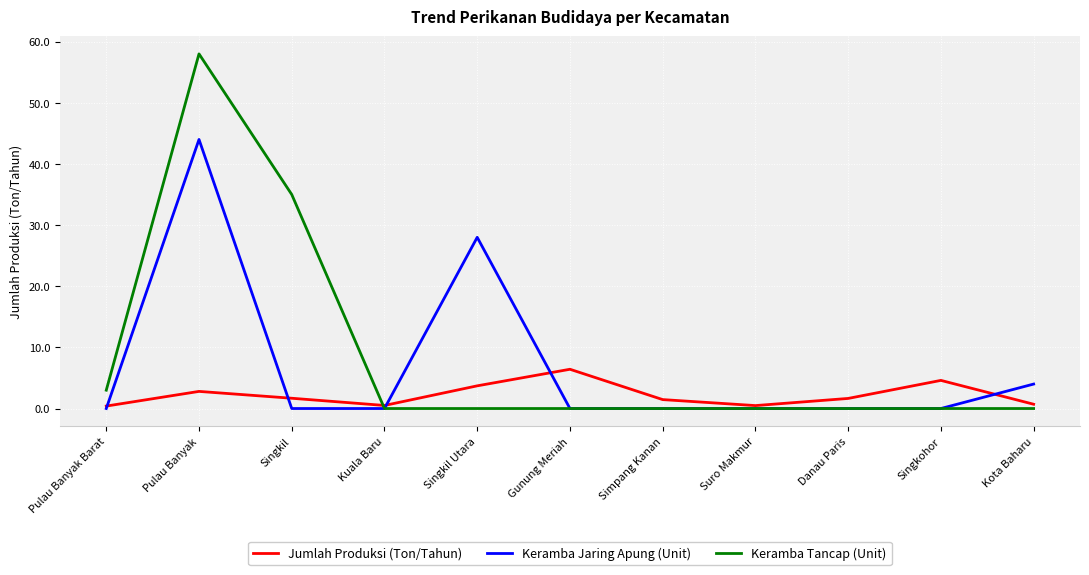

True or false: Keramba Jaring Apung (Unit) has a value of 0.0 at Singkohor.

True